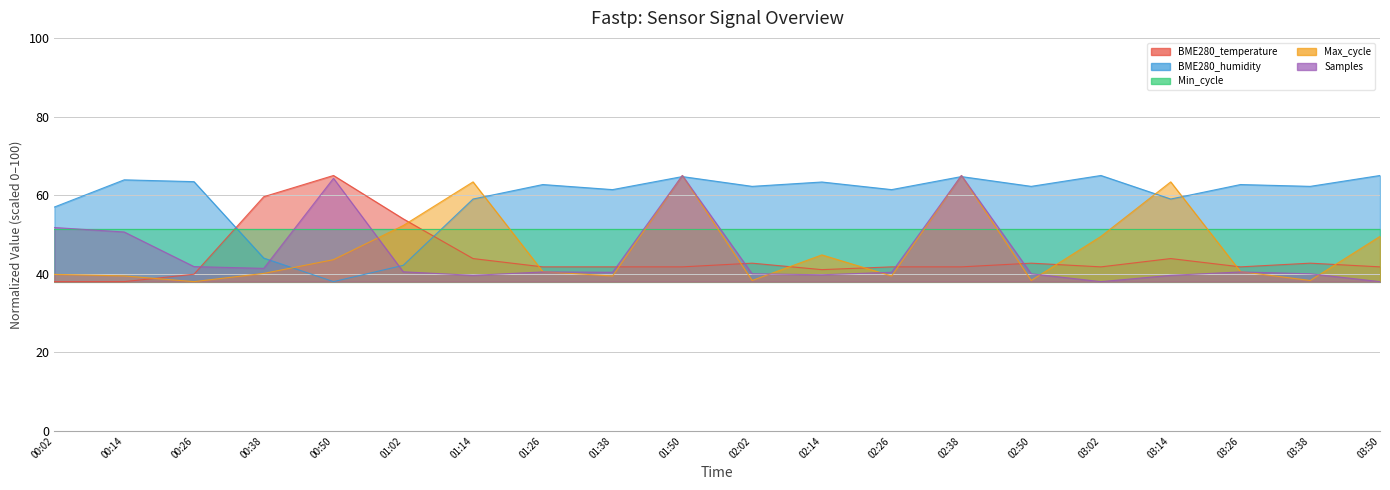

How many series are shown in this chart?

5